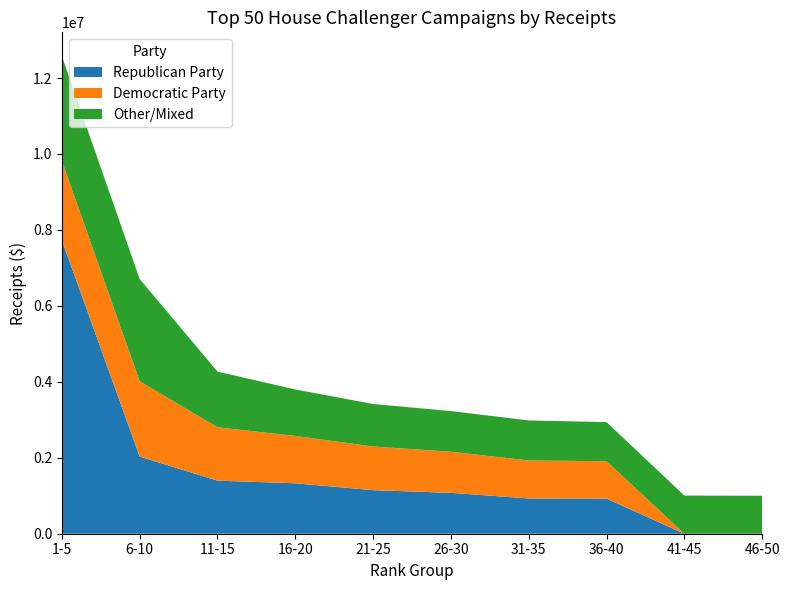

Reading left to right, transcribe all the data shown in this chart.

Republican Party: 7728839.7	2031708.8	1397678.4	1328463.2	1147336.4	1076500.4	928262.4	925227.9	0.0	0.0
Democratic Party: 2089985.9	1980822.4	1405343.8	1246809.6	1149317.8	1082534.8	1000183.0	984282.7	0.0	0.0
Other/Mixed: 2756471.2	2695049.2	1466368.1	1223990.8	1119895.9	1070361.4	1054909.8	1030180.6	1005313.3	1000068.1